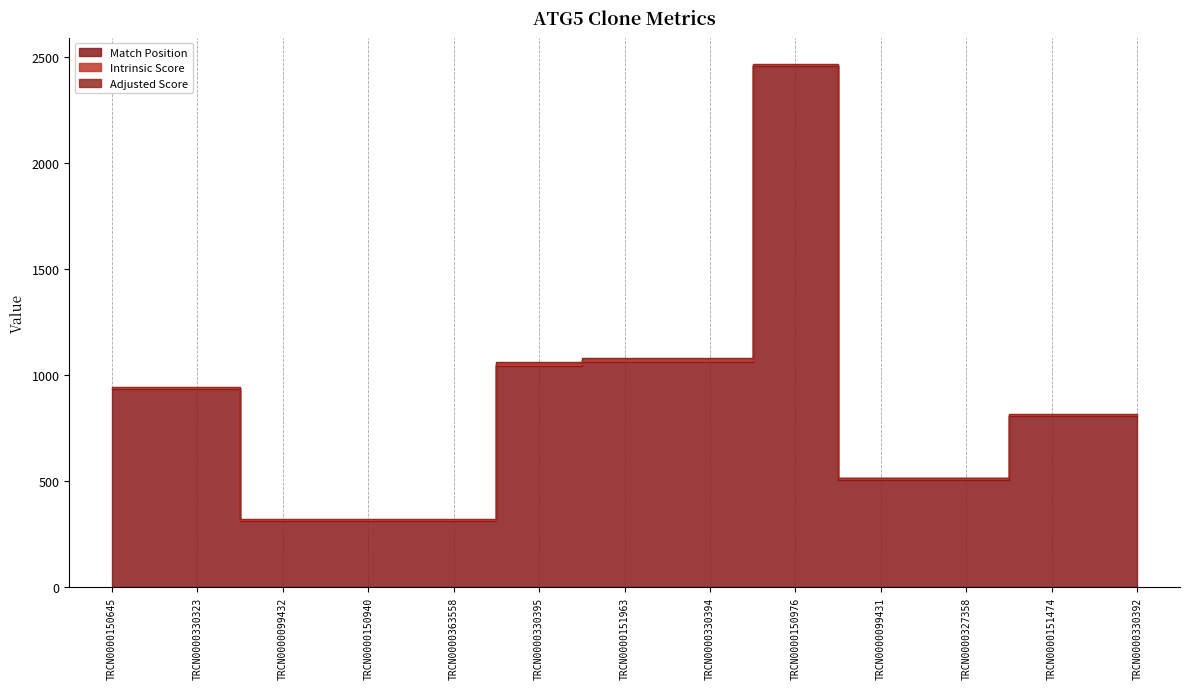

What is the sum of the Match Position values at TRCN0000330395 and TRCN0000363558?

1352.0